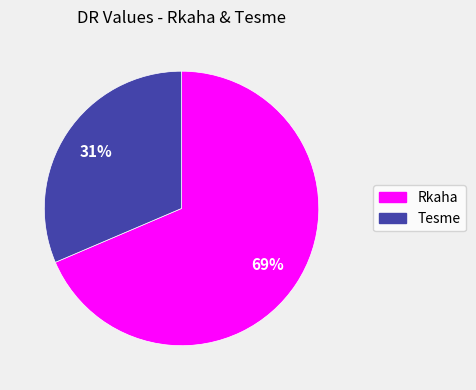

How many segments does this pie chart have?

2